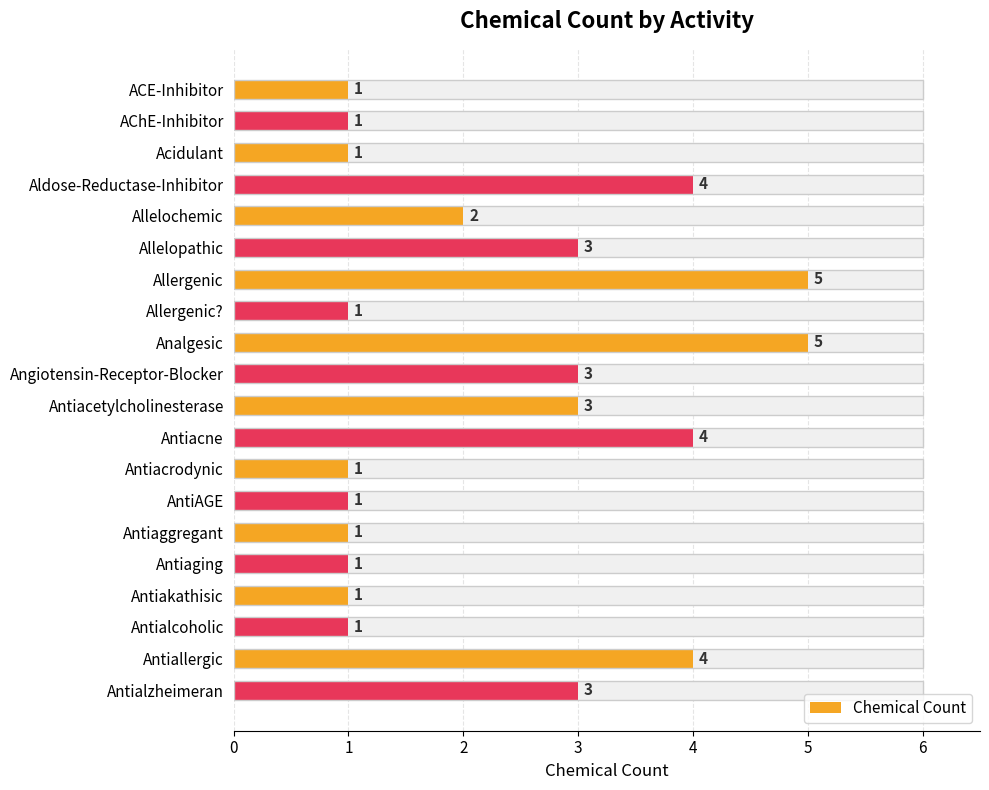

The chart shows a value of 1 at Antiaging. True or false?

True